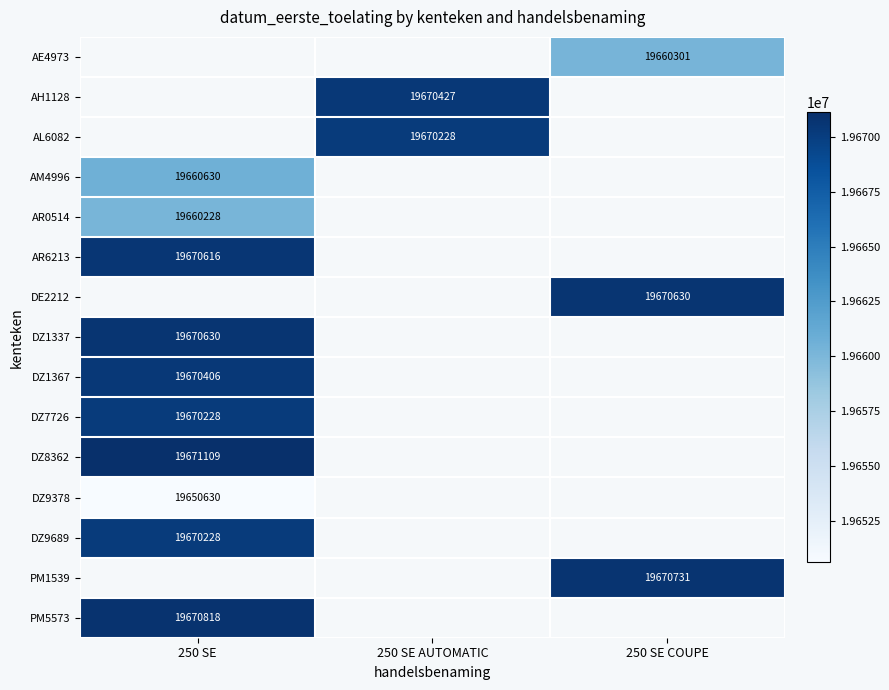

The DZ1367 series shows 19670406 at 250 SE. True or false?

True